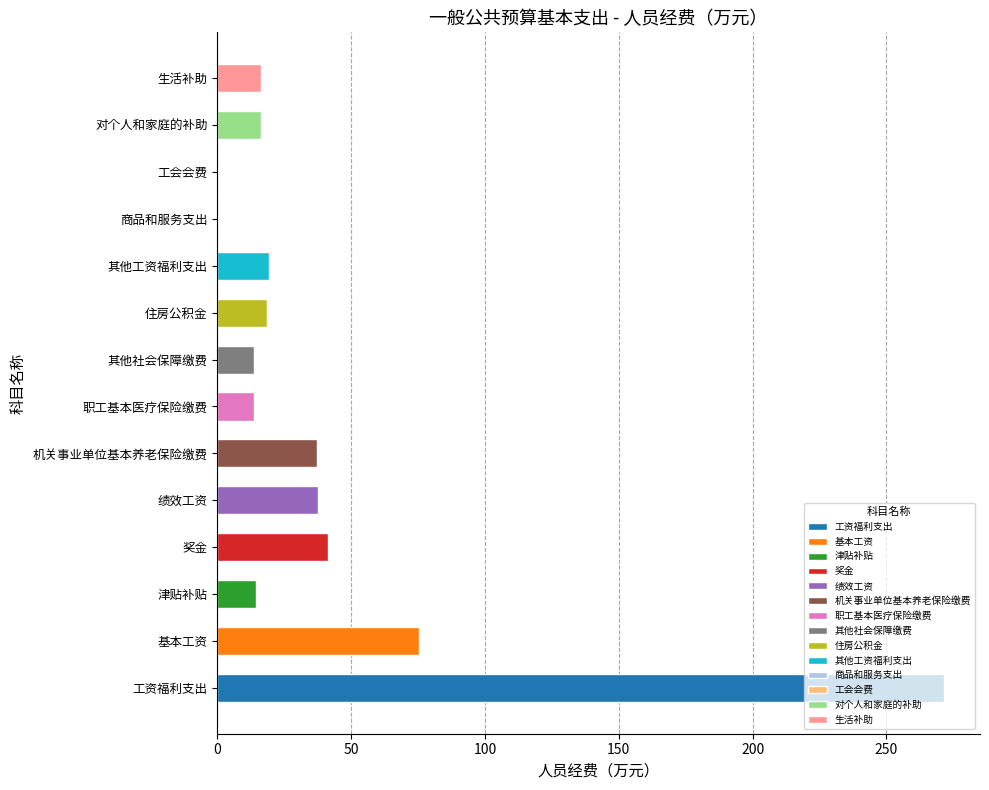

Which has a higher value, 奖金 or 商品和服务支出?

奖金